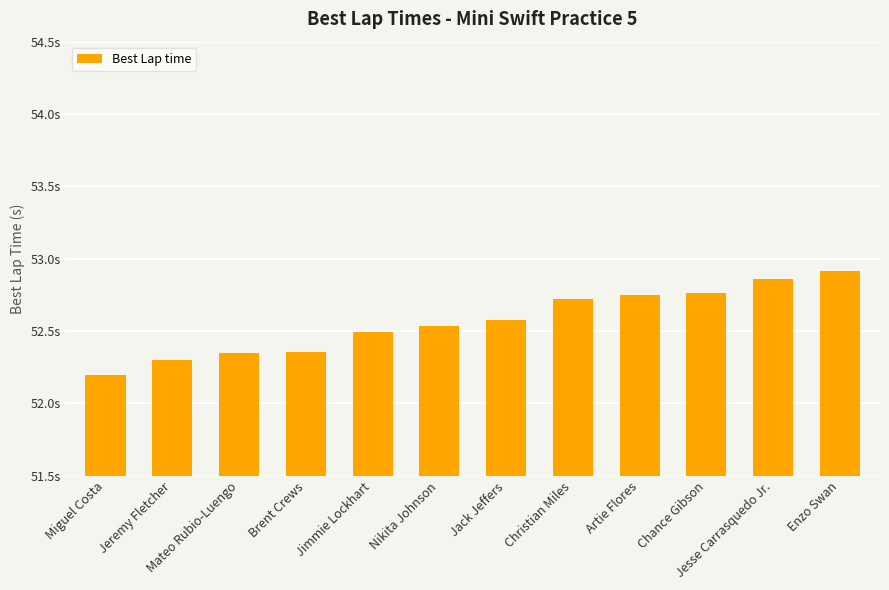

What is the label of the 10th bar from the left?

Chance Gibson